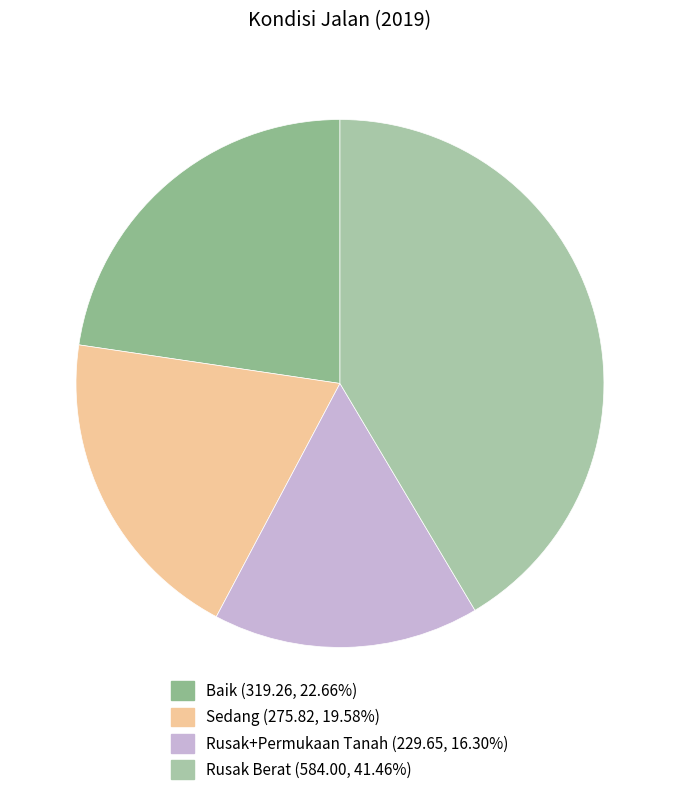

How many segments does this pie chart have?

4